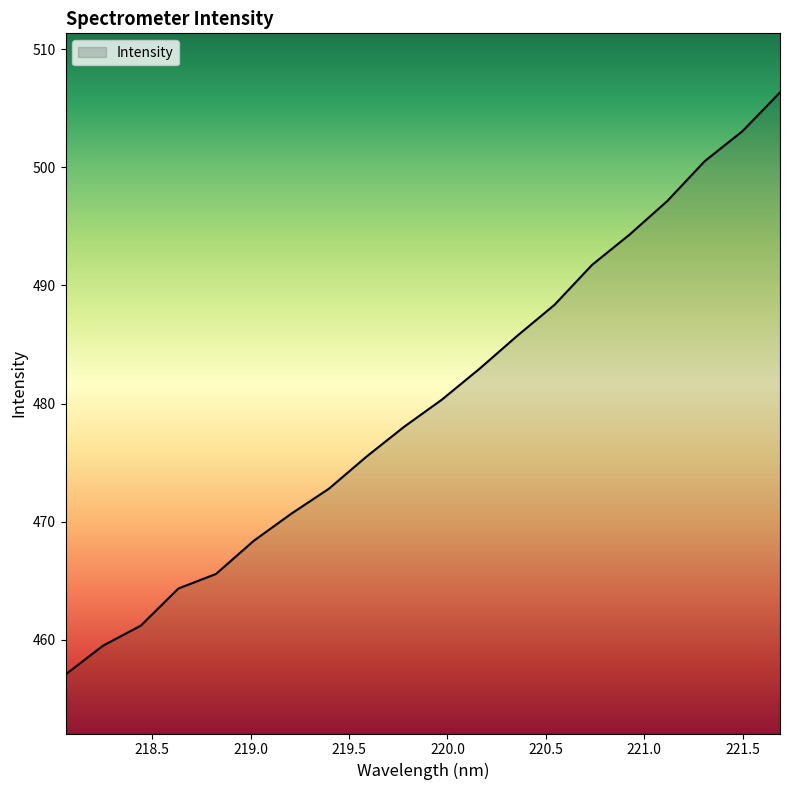

What is the difference between the maximum and minimum values?

49.3